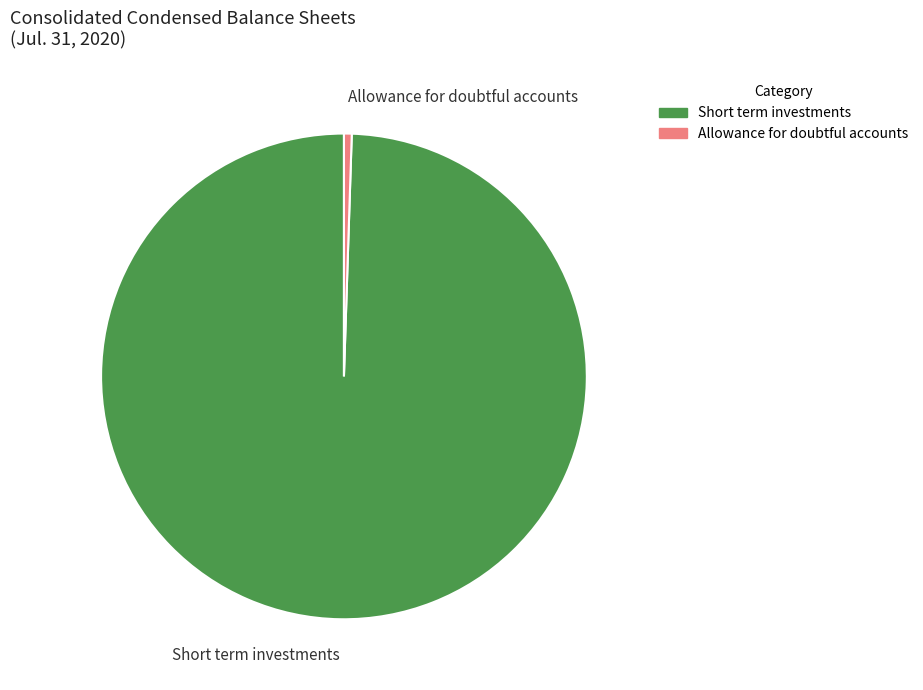

Count the number of slices in the pie.

2